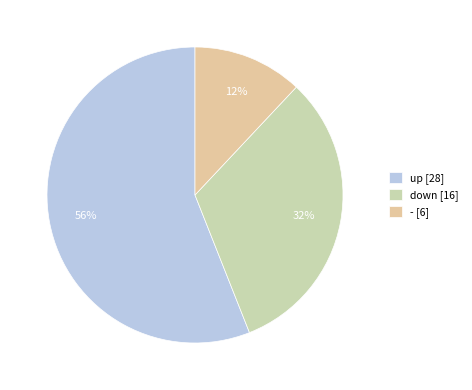

To the nearest percent, what portion does - represent?

12%